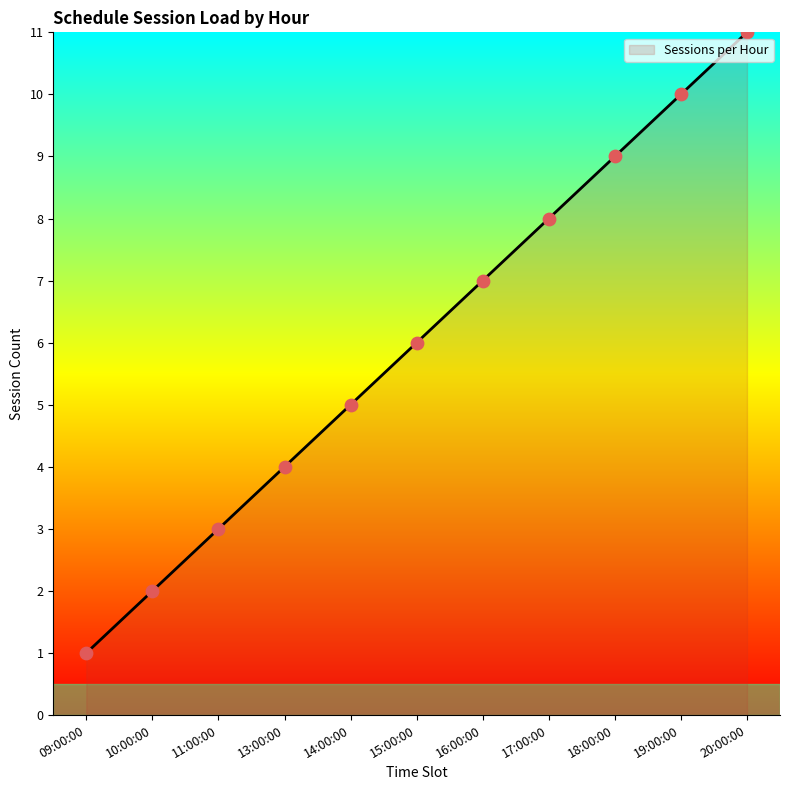

Between 18:00:00 and 13:00:00, which is larger?

18:00:00